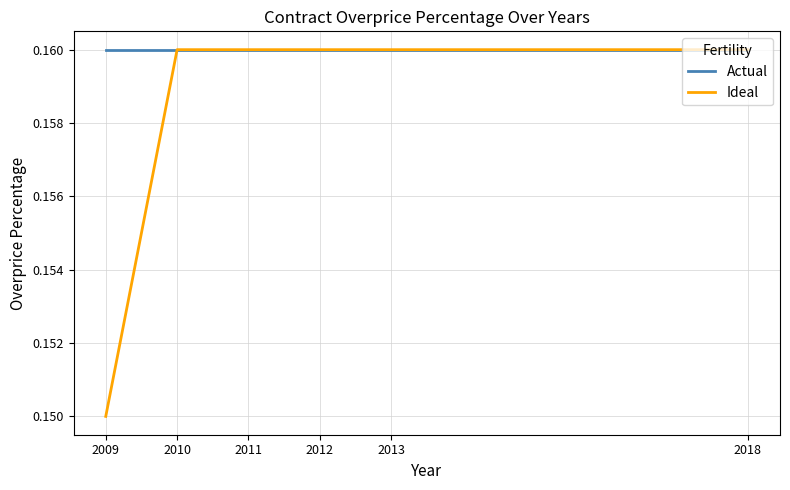

The value of Ideal at 2009 is 0.3. True or false?

False